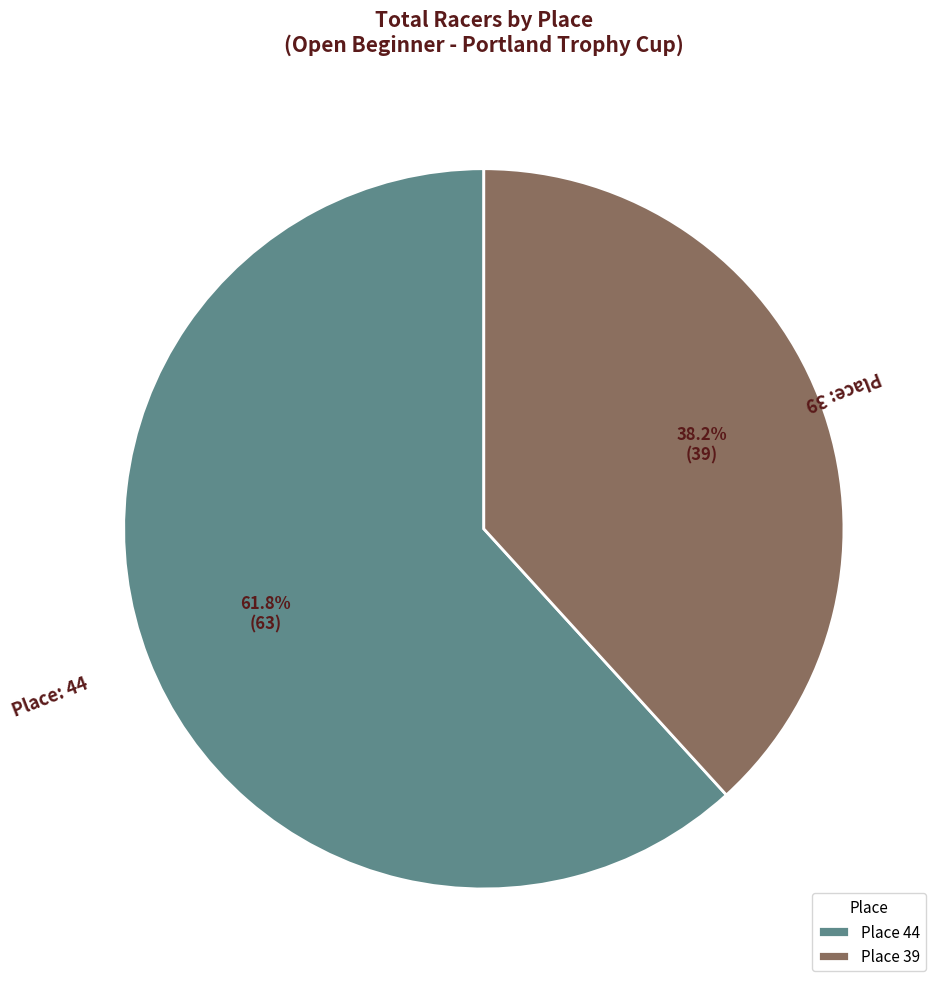

Which slice represents more than half of the pie?

Place 44